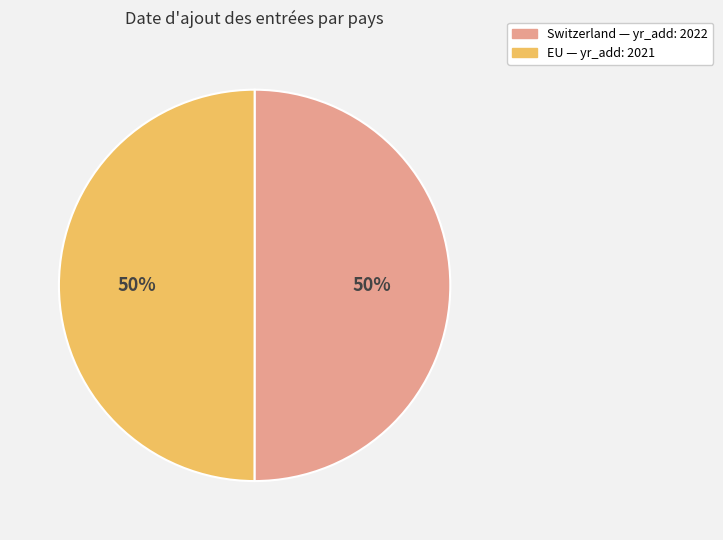

To the nearest percent, what portion does EU represent?

50%